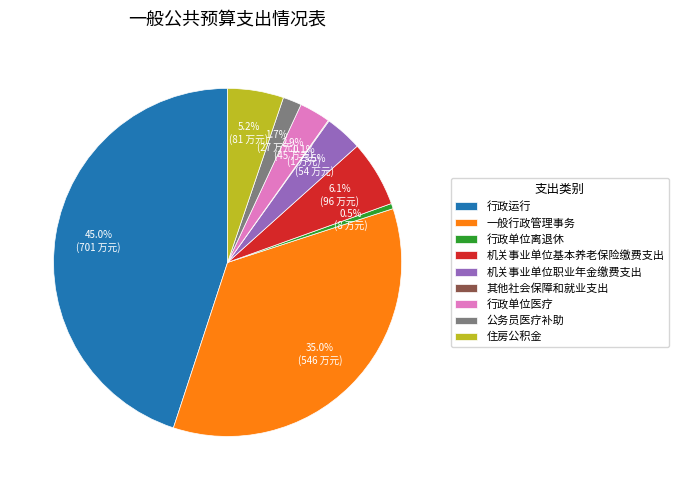

To the nearest percent, what is the combined percentage of 一般行政管理事务 and 行政单位离退休?

36%